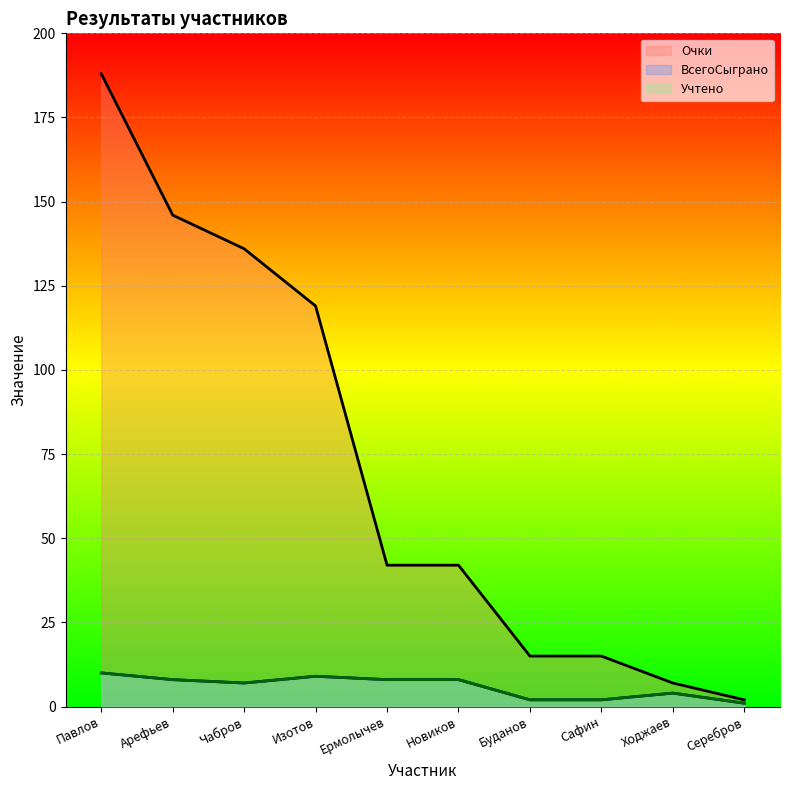

True or false: ВсегоСыграно and Учтено cross at least once.

False